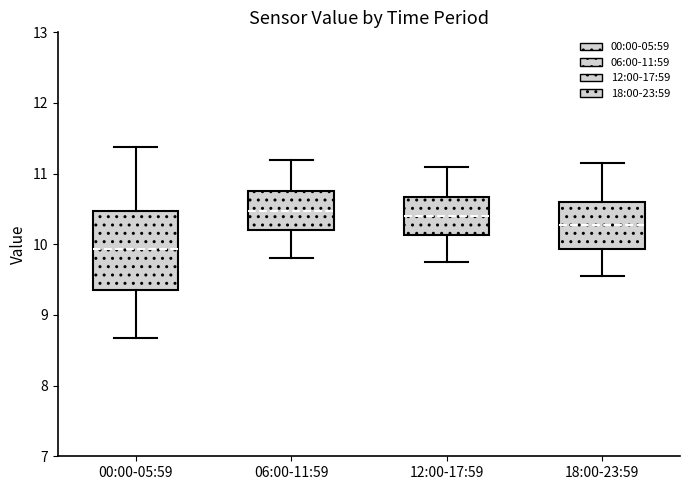

Which box is the tallest, from its lower edge to its upper edge?

00:00-05:59